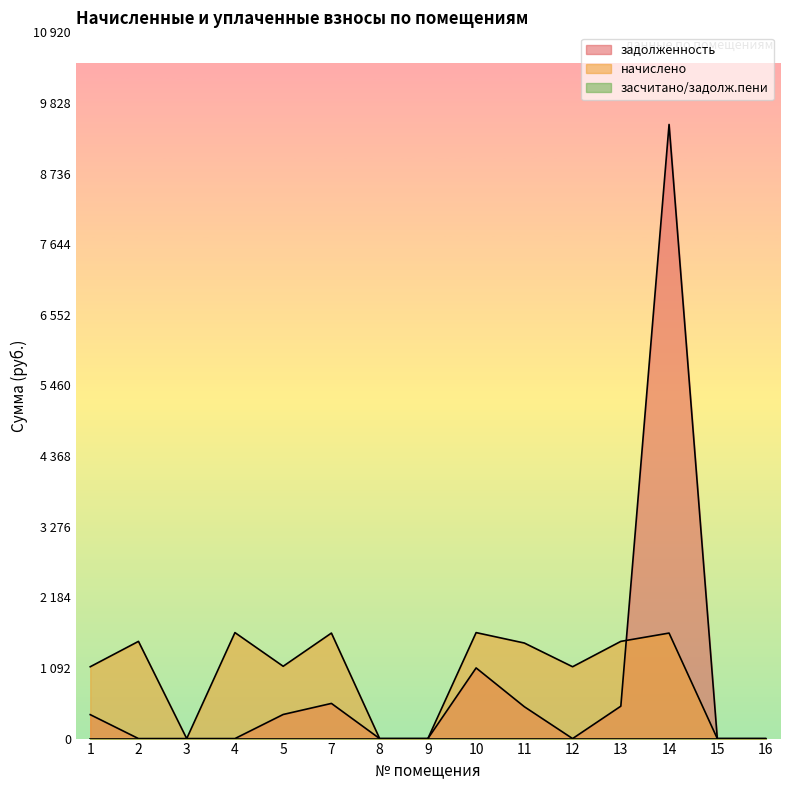

True or false: начислено has a value of -549.5 at 3.

False